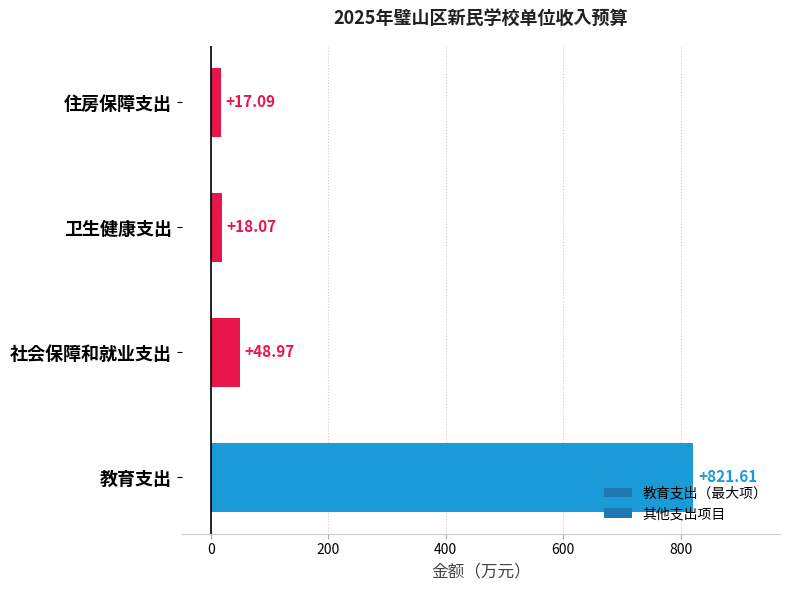

Which category has the lowest value across all series?

住房保障支出